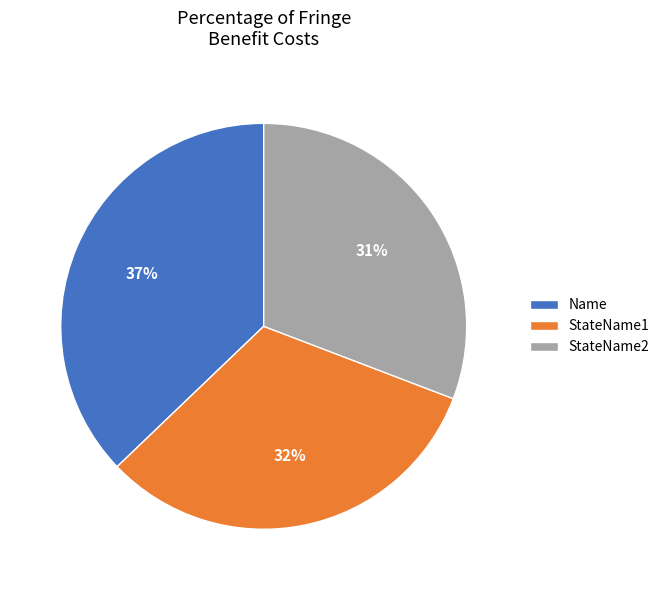

What is the ratio of the value at StateName1 to the value at StateName2?

1.0